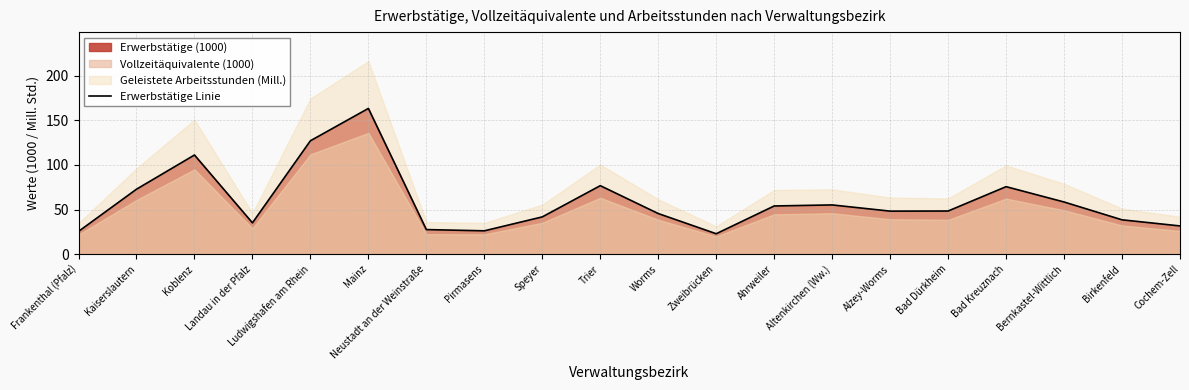

What is the sum of the values at Bernkastel-Wittlich and Ludwigshafen am Rhein?

185.5